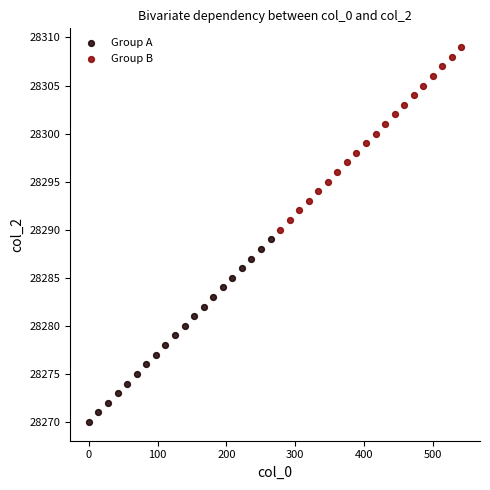

Which series contains the highest Y value?

Group B